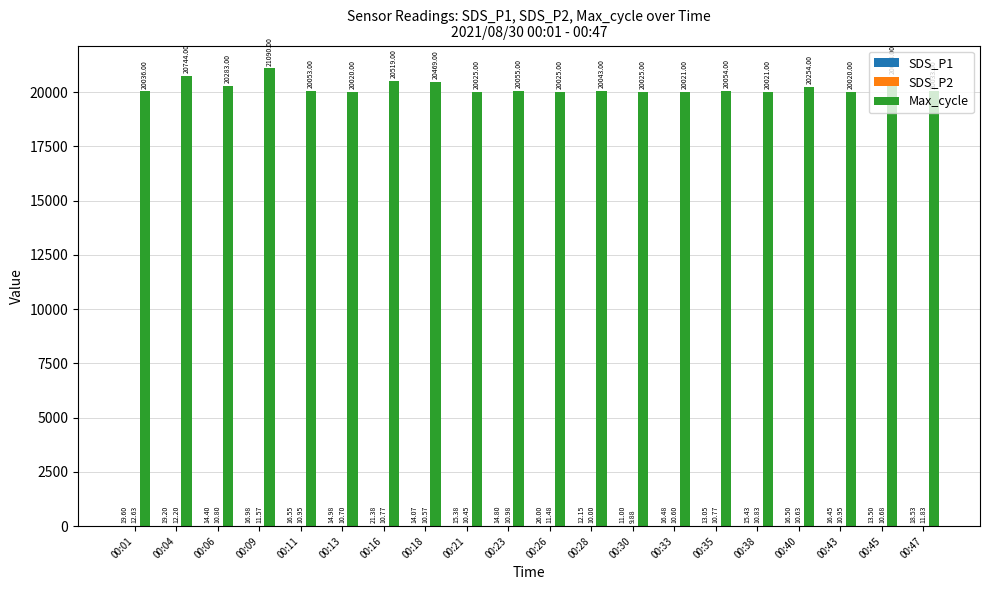

Are the bars horizontal?

No